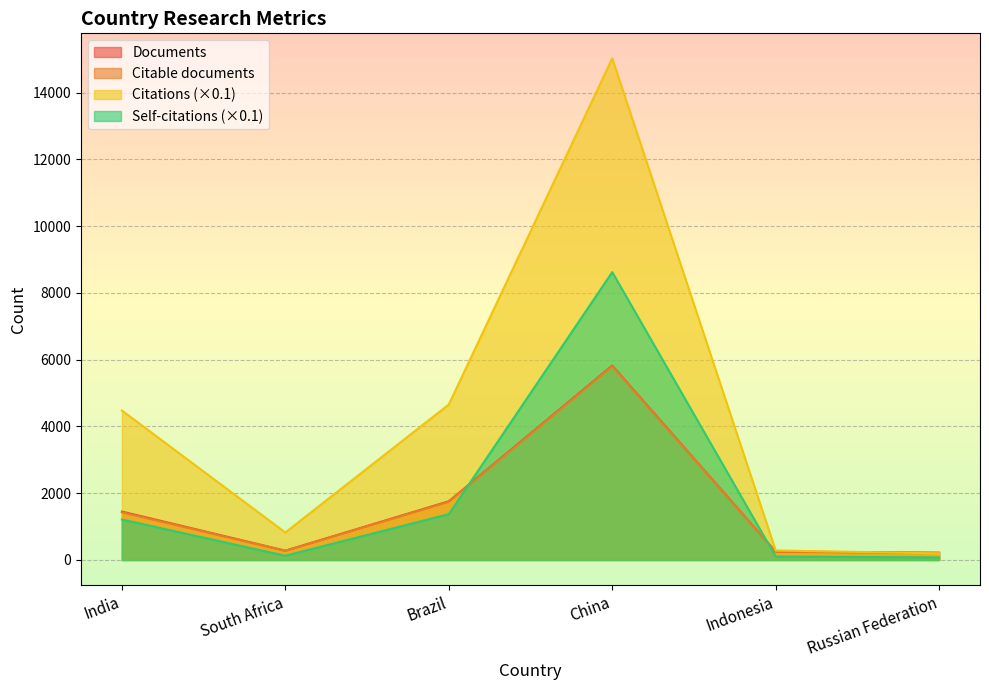

At which category does Self-citations reach its first local valley?

South Africa